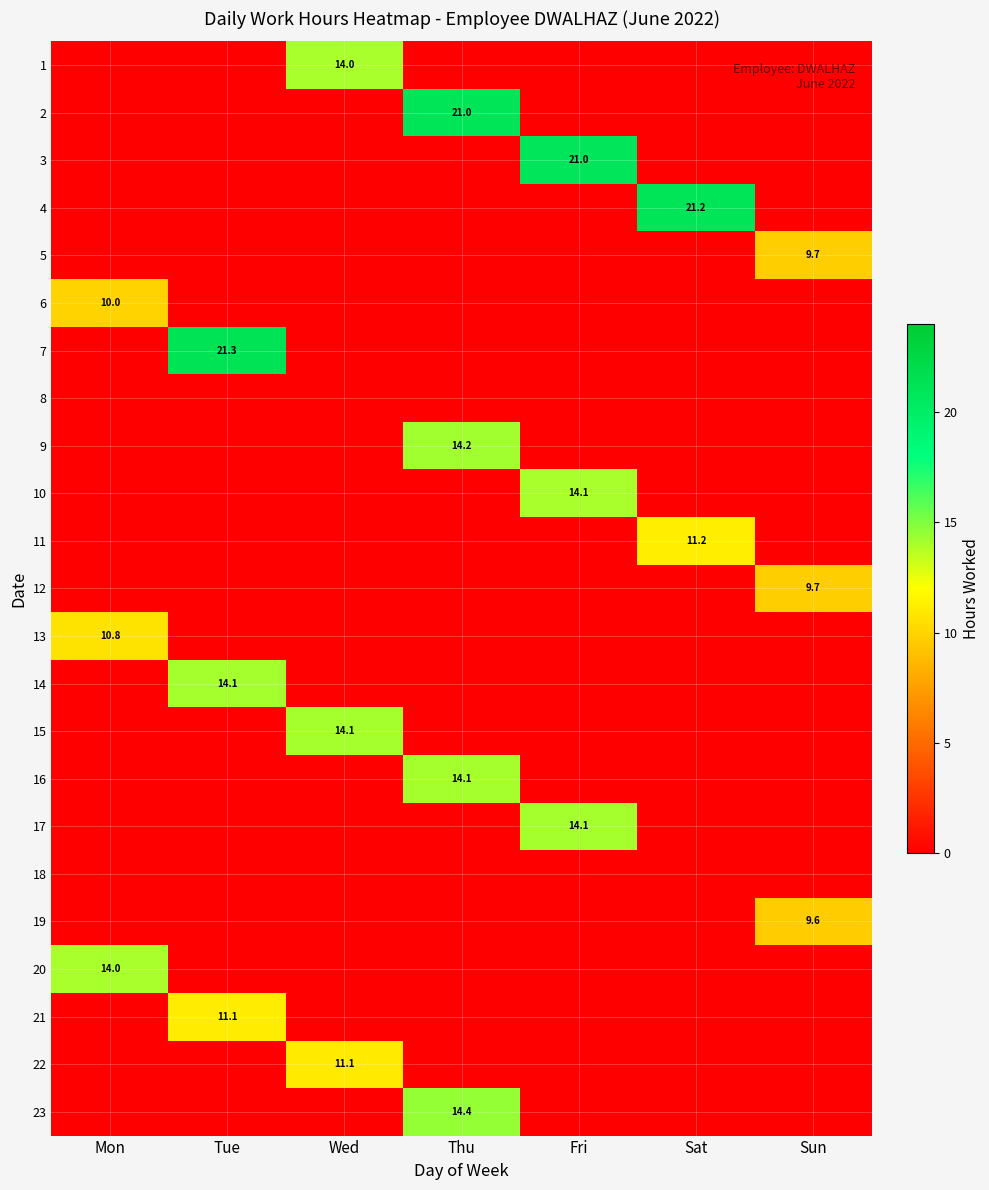

Between Thu and Sun, which is larger?

Thu